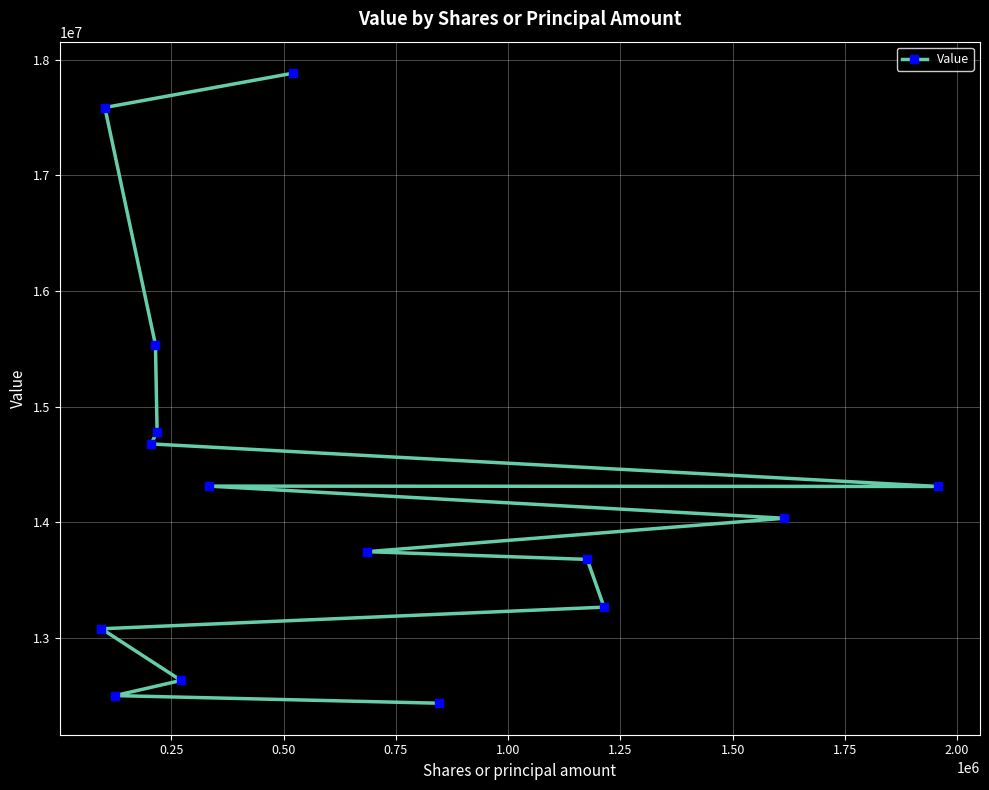

What is the average value?

14297733